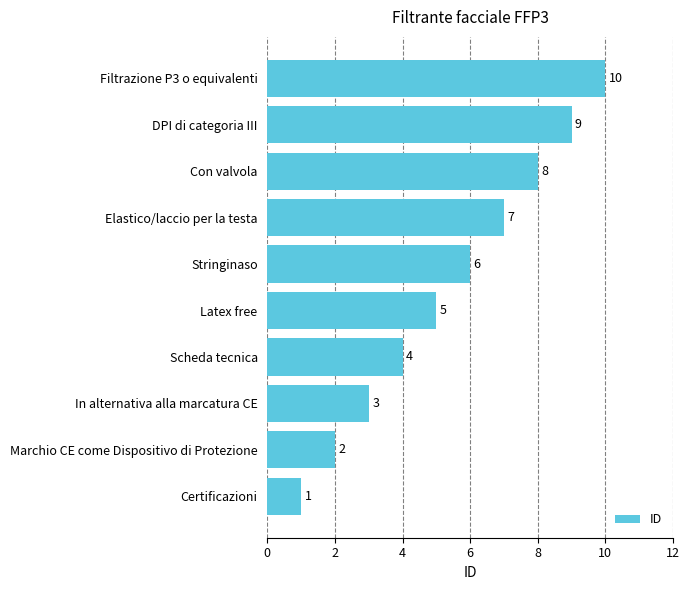

Count the number of data series in this chart.

1